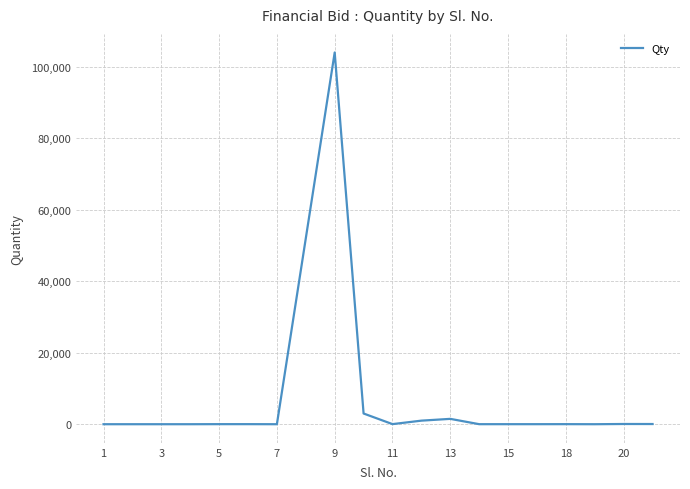

What is the maximum value shown in the chart?

104000